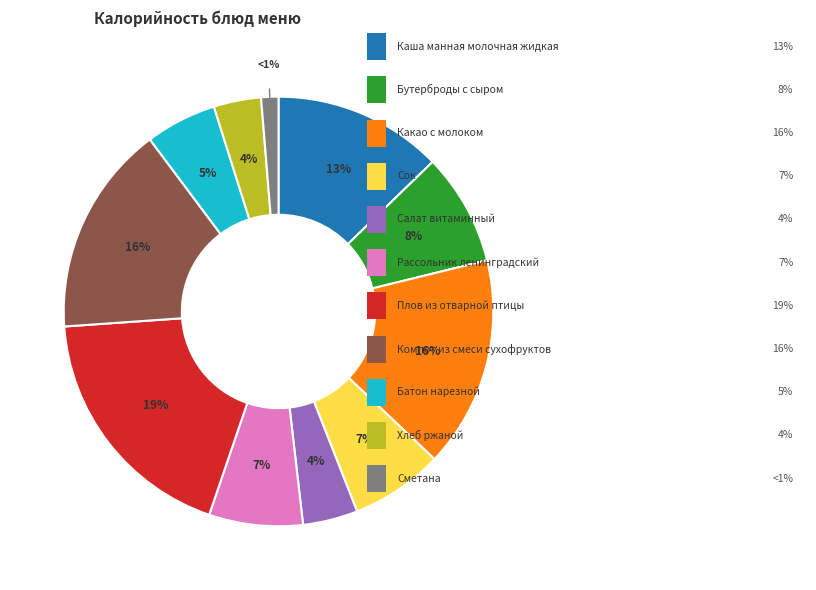

Does any single category account for the majority?

No